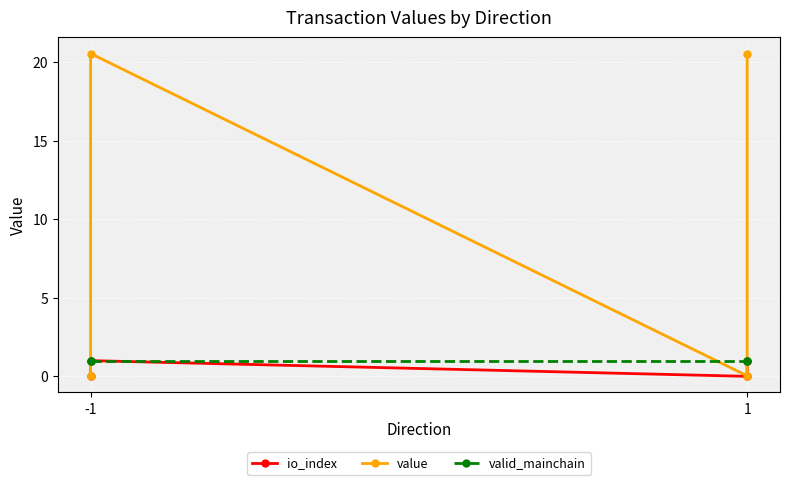

True or false: io_index has a value of 0.4 at -1.

False